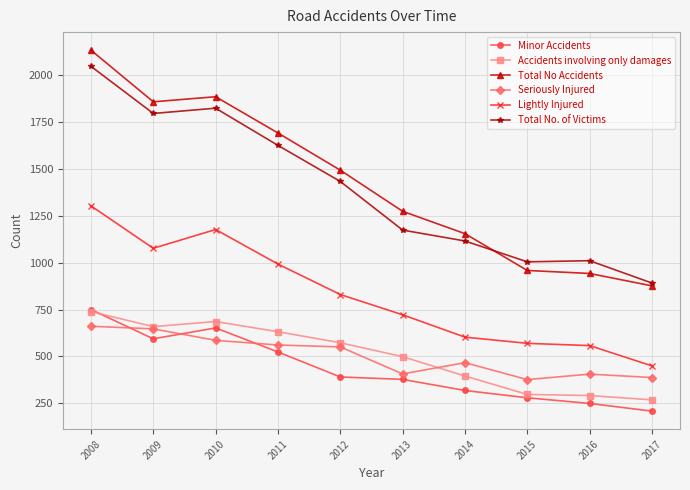

Count the number of data series in this chart.

6